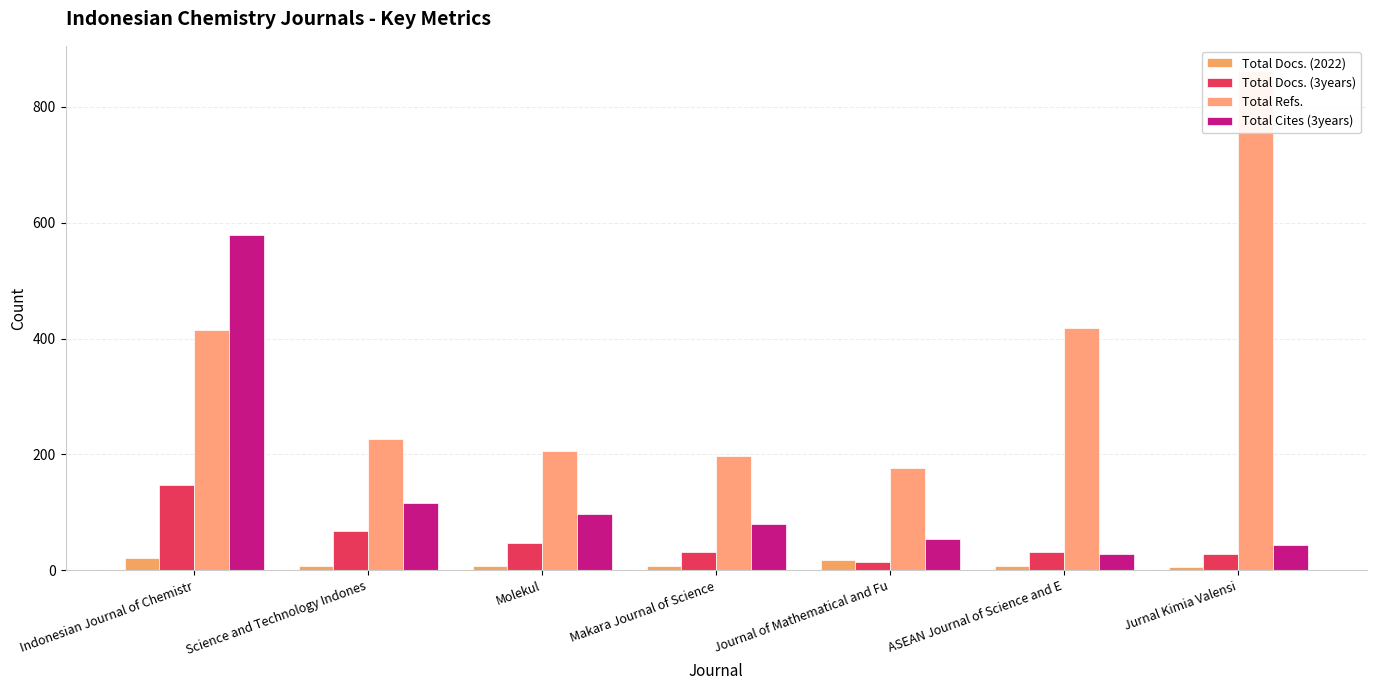

What is the difference between the highest and lowest values at ASEAN Journal of Science and E?

410